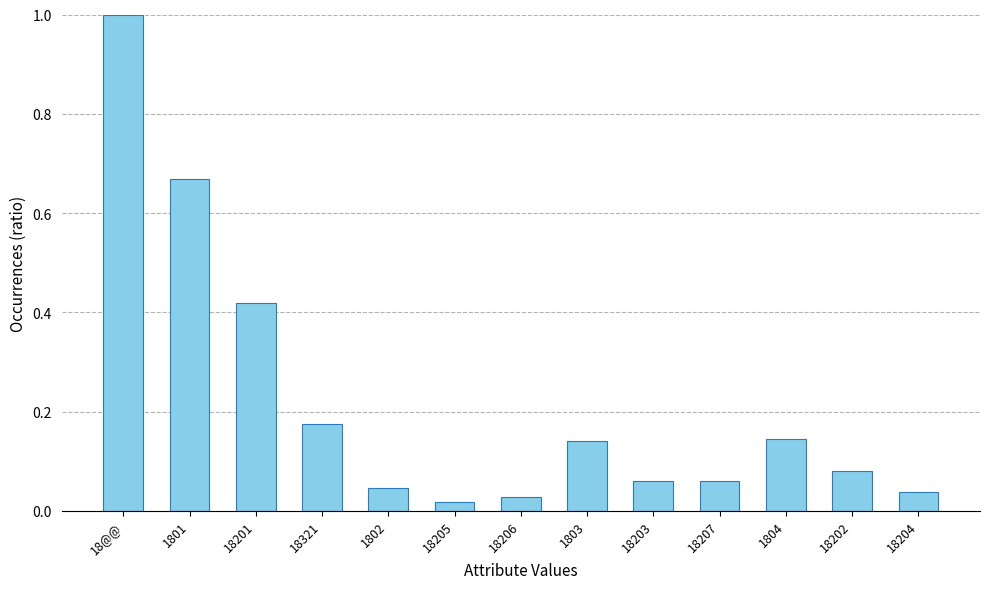

What is the change in value from 1801 to 1804?

-0.5